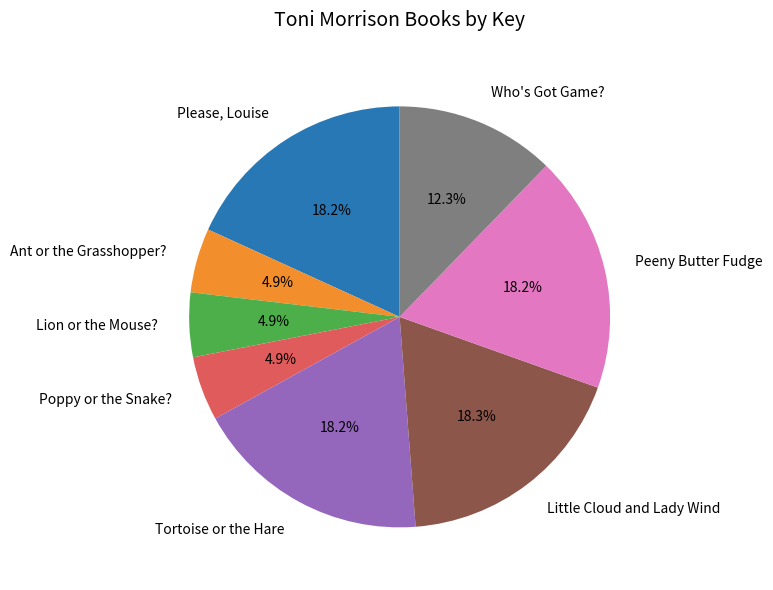

To the nearest percent, what percentage of the pie is Please, Louise?

18%